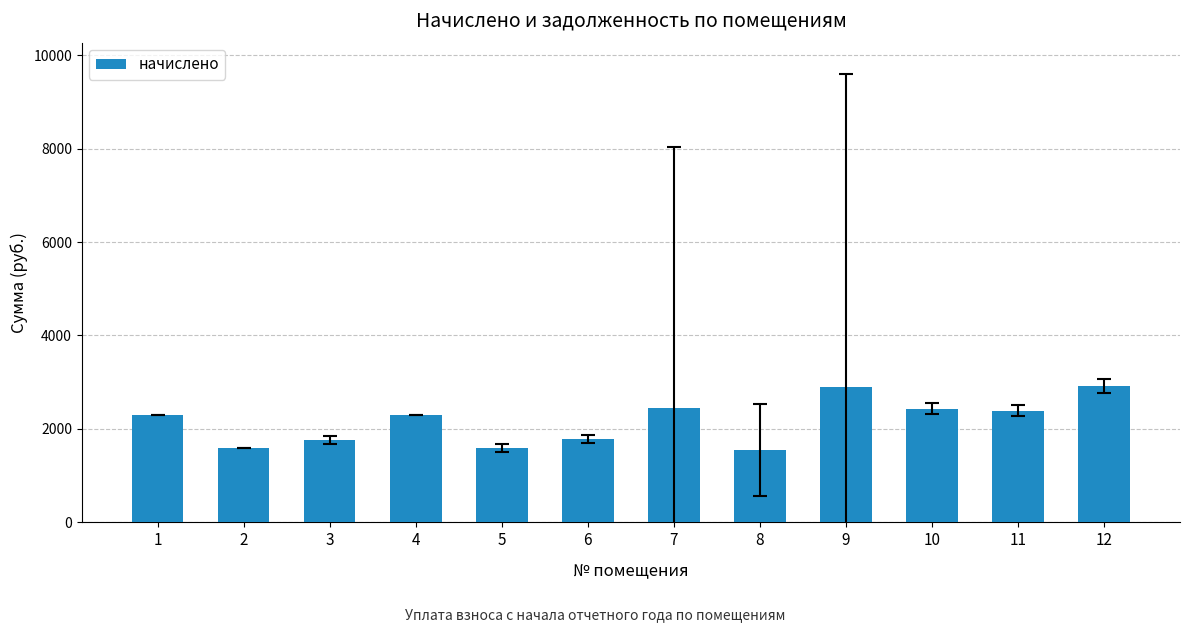

True or false: the data shows 1781.7 at 6.

True